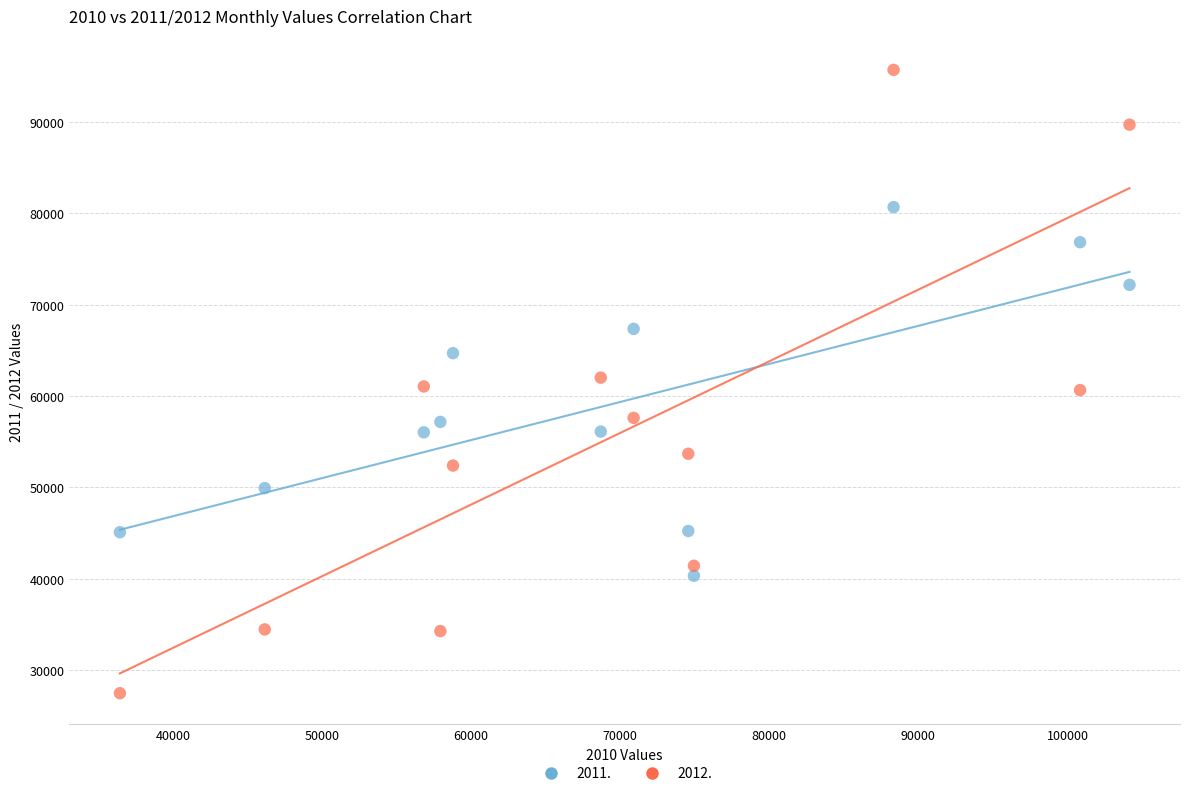

Across all data points, what is the range of X values (max minus min)?

67715.8